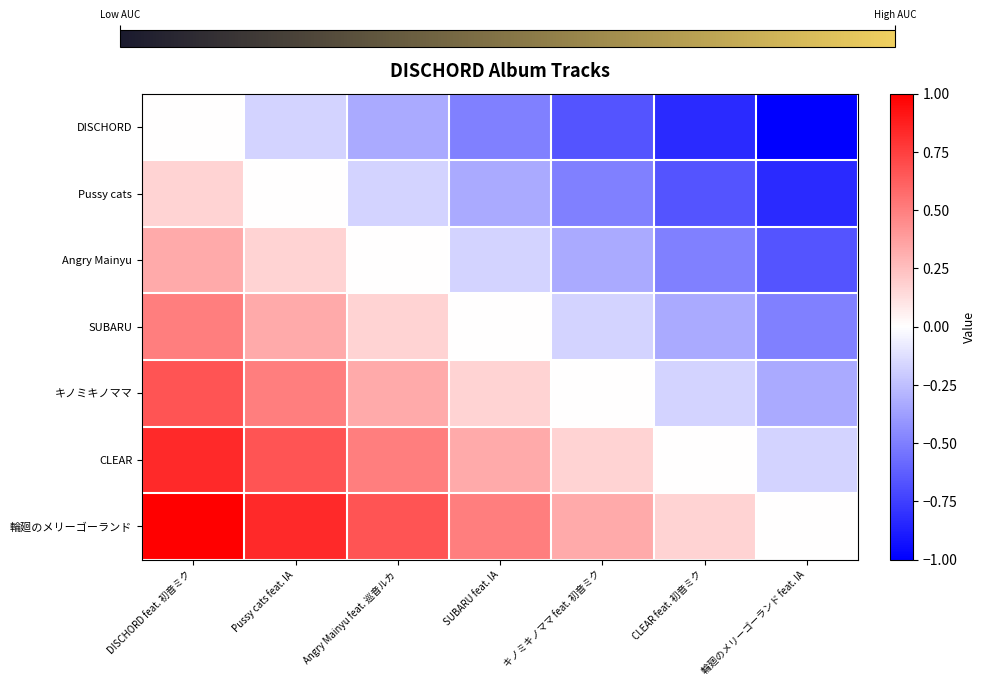

Between Pussy cats feat. IA and SUBARU feat. IA, which is larger?

Pussy cats feat. IA